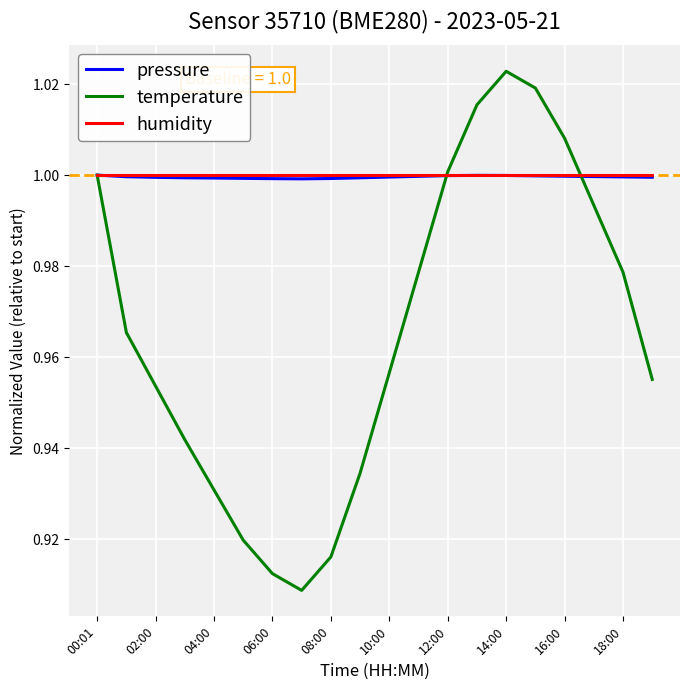

Which series has the widest spread of values?

temperature